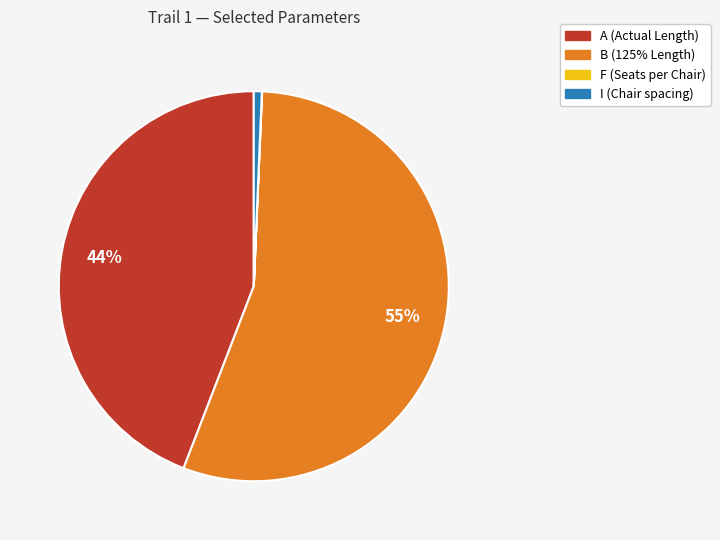

Is there a majority slice in this chart?

Yes